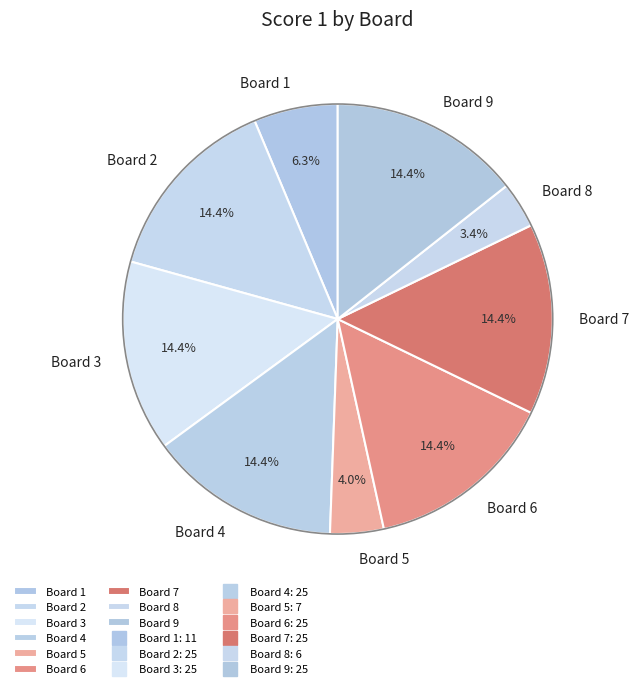

What percentage is the Board 4 slice, to the nearest percent?

14%